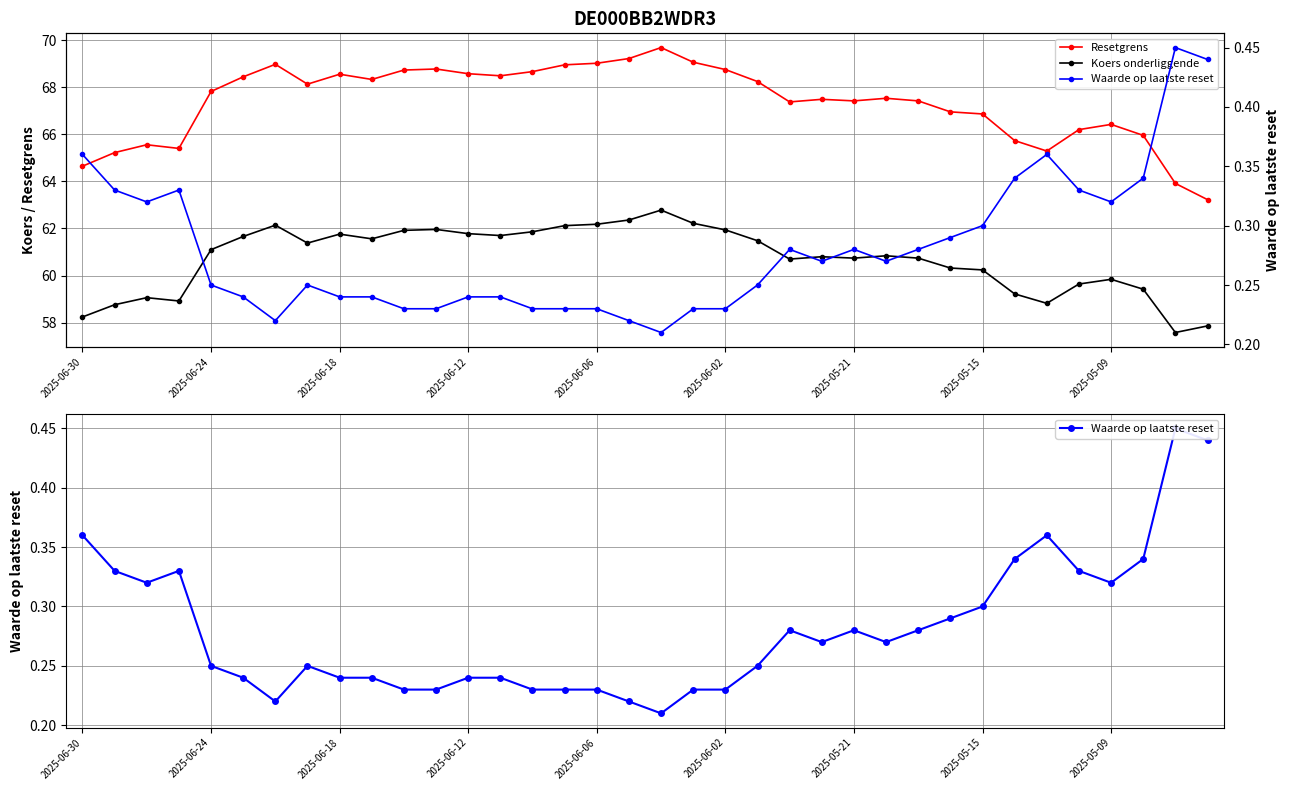

How many values in the Resetgrens series are below 67?

13